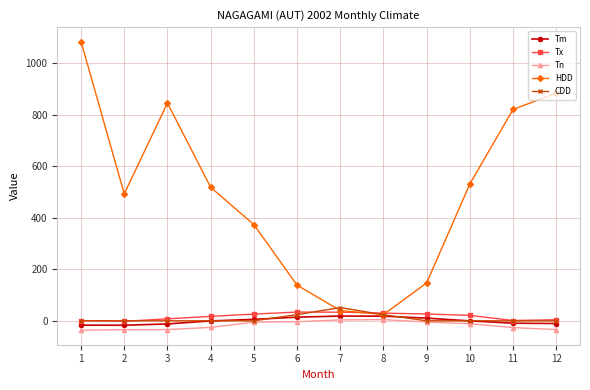

What is the difference between the Tm values at 3 and 8?

30.2